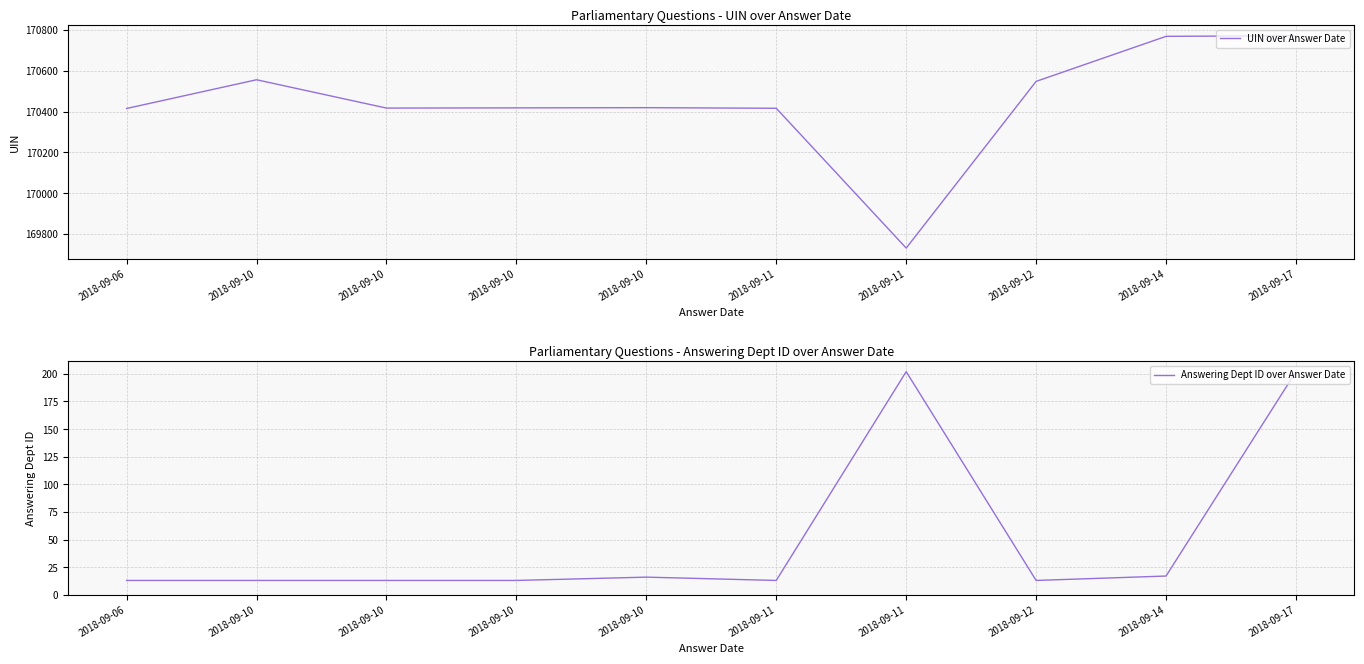

Reading left to right, transcribe all the data shown in this chart.

UIN over Answer Date: 2018-09-06=170415	2018-09-10=170556	2018-09-10=170417	2018-09-10=170418	2018-09-10=170419	2018-09-11=170416	2018-09-11=169730	2018-09-12=170548	2018-09-14=170769	2018-09-17=170772
Answering Dept ID over Answer Date: 2018-09-06=13	2018-09-10=13	2018-09-10=13	2018-09-10=13	2018-09-10=16	2018-09-11=13	2018-09-11=202	2018-09-12=13	2018-09-14=17	2018-09-17=202